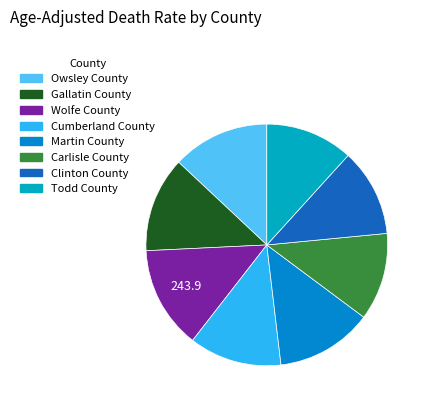

Between Owsley County and Cumberland County, which is larger?

Owsley County